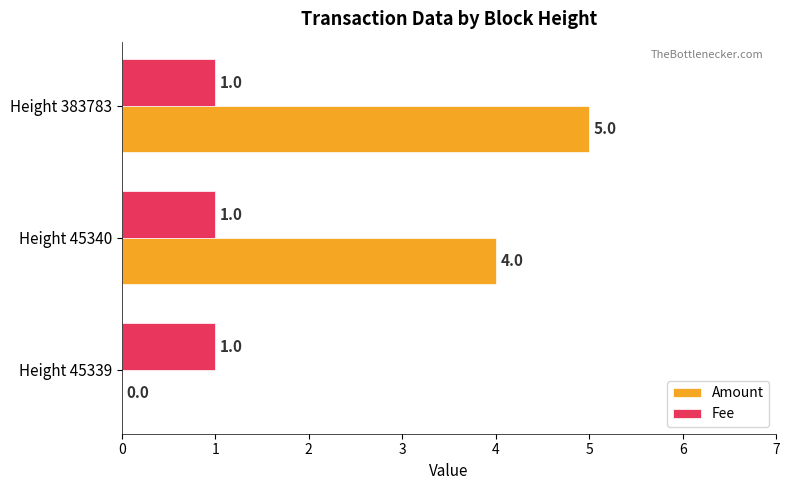

At which category is the sum across all series the highest?

Height 383783